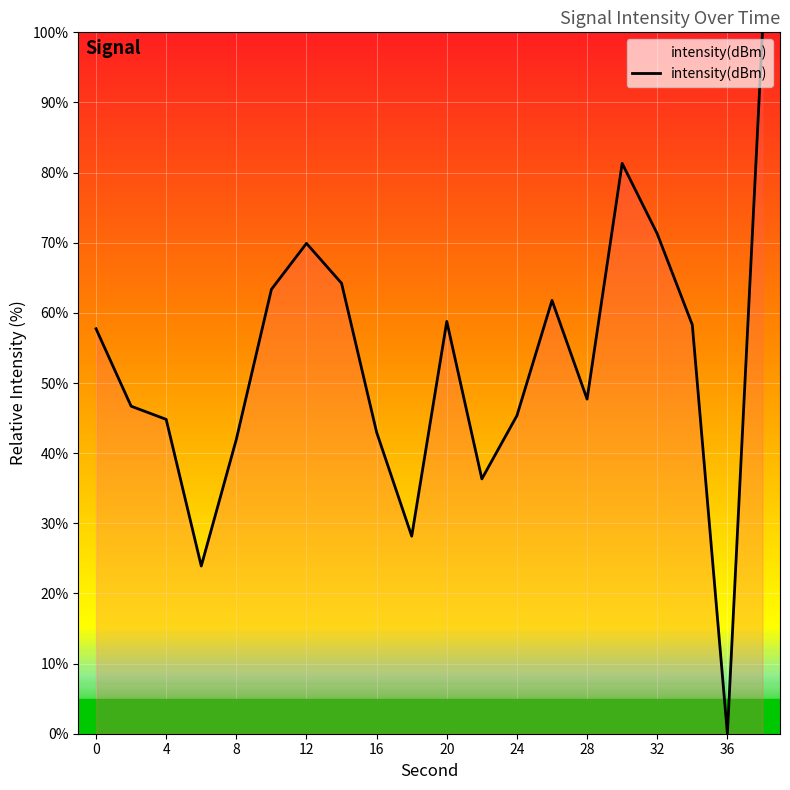

What is the maximum value shown in the chart?

100.0